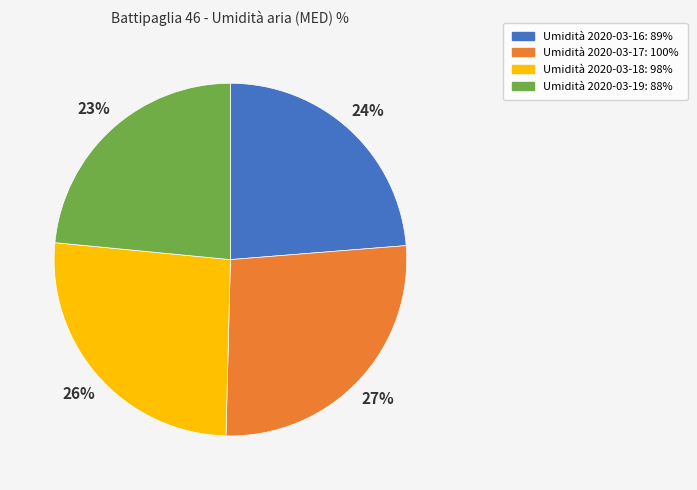

Does any single category account for the majority?

No